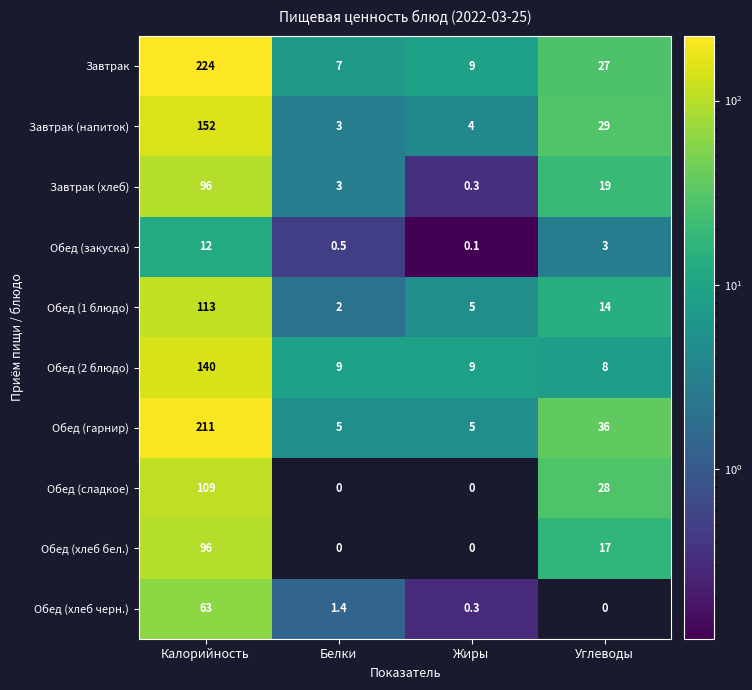

What is the sum of the Завтрак (хлеб) values at Калорийность and Углеводы?

115.0